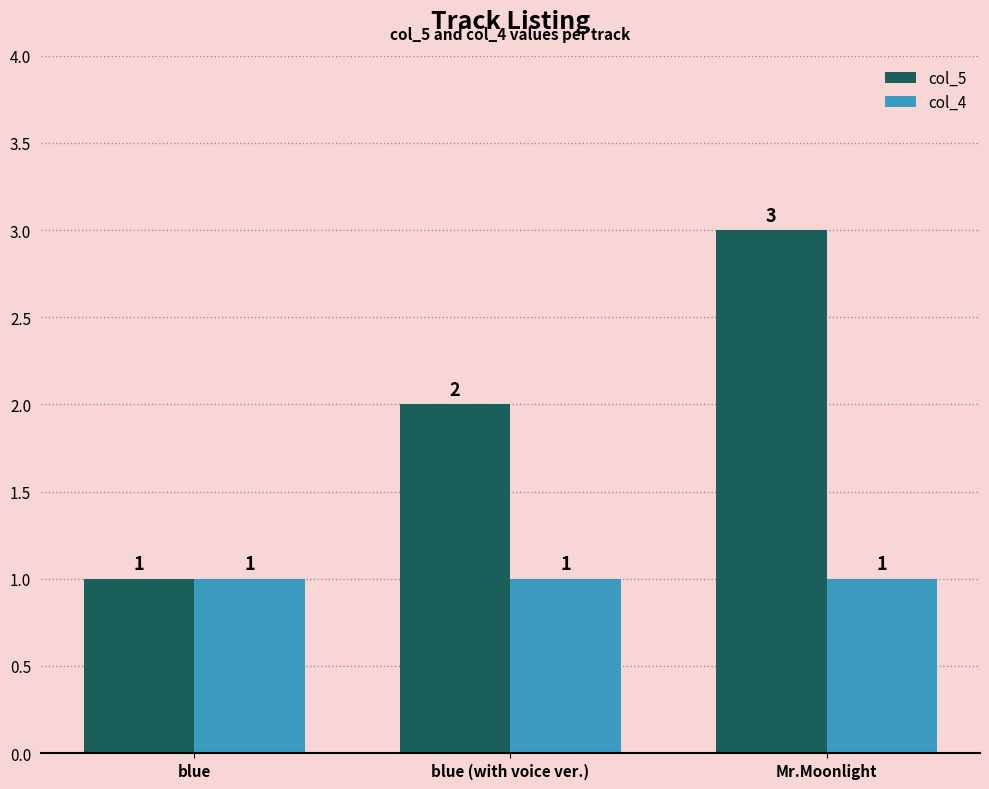

What is the approximate value of col_4 at blue (with voice ver.)?

1